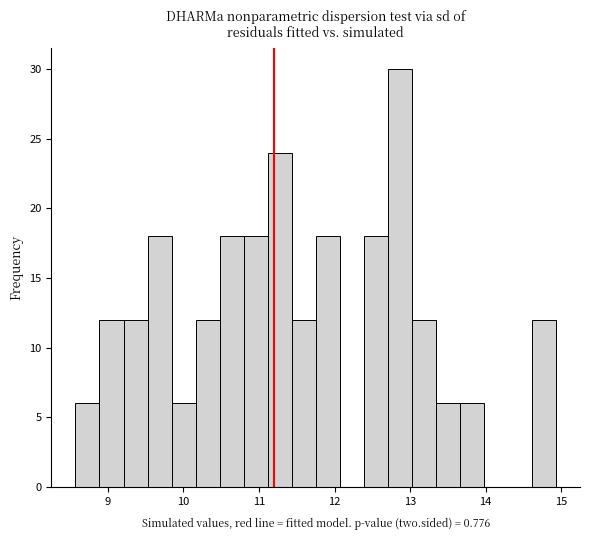

Read against the x-axis, roughly where is the centre of the tallest bar?

12.9